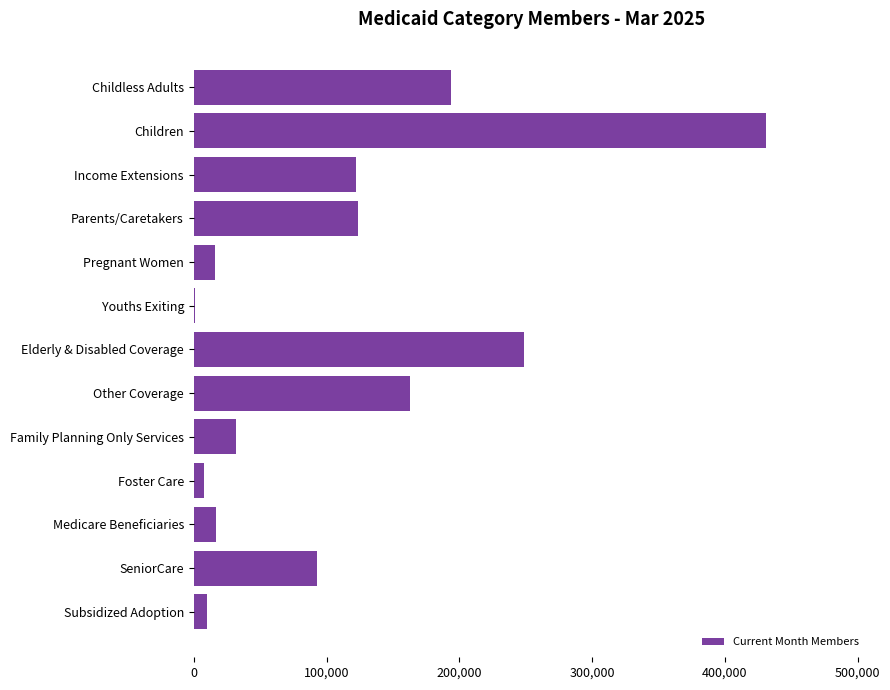

Is it true that the value at Other Coverage is 281901?

False